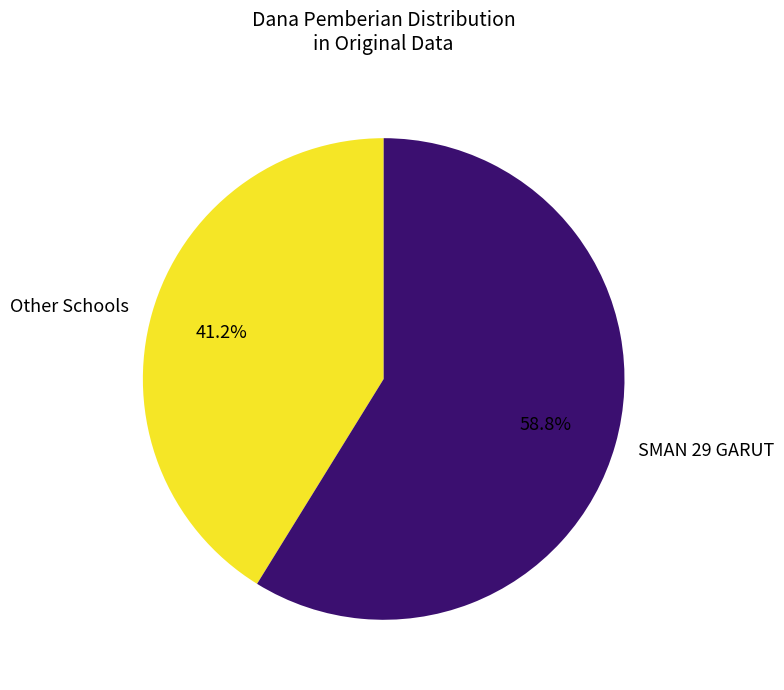

Does SMAN 29 GARUT represent more than half of the total?

Yes